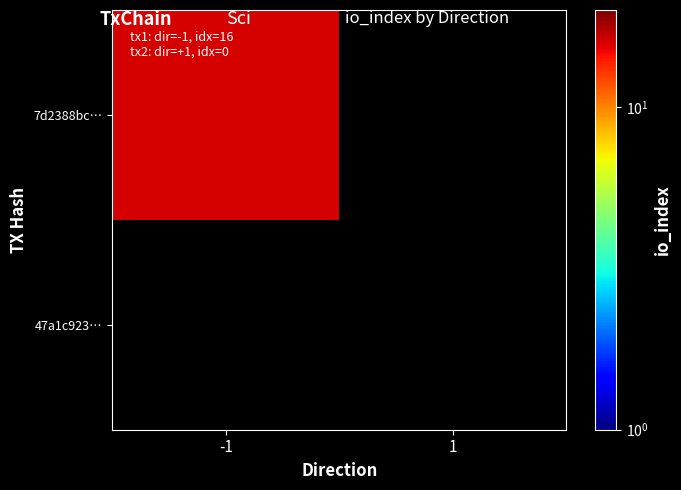

Reading right to left, transcribe all the data shown in this chart.

7d2388bc…: 1=0	-1=16
47a1c923…: 1=0	-1=0